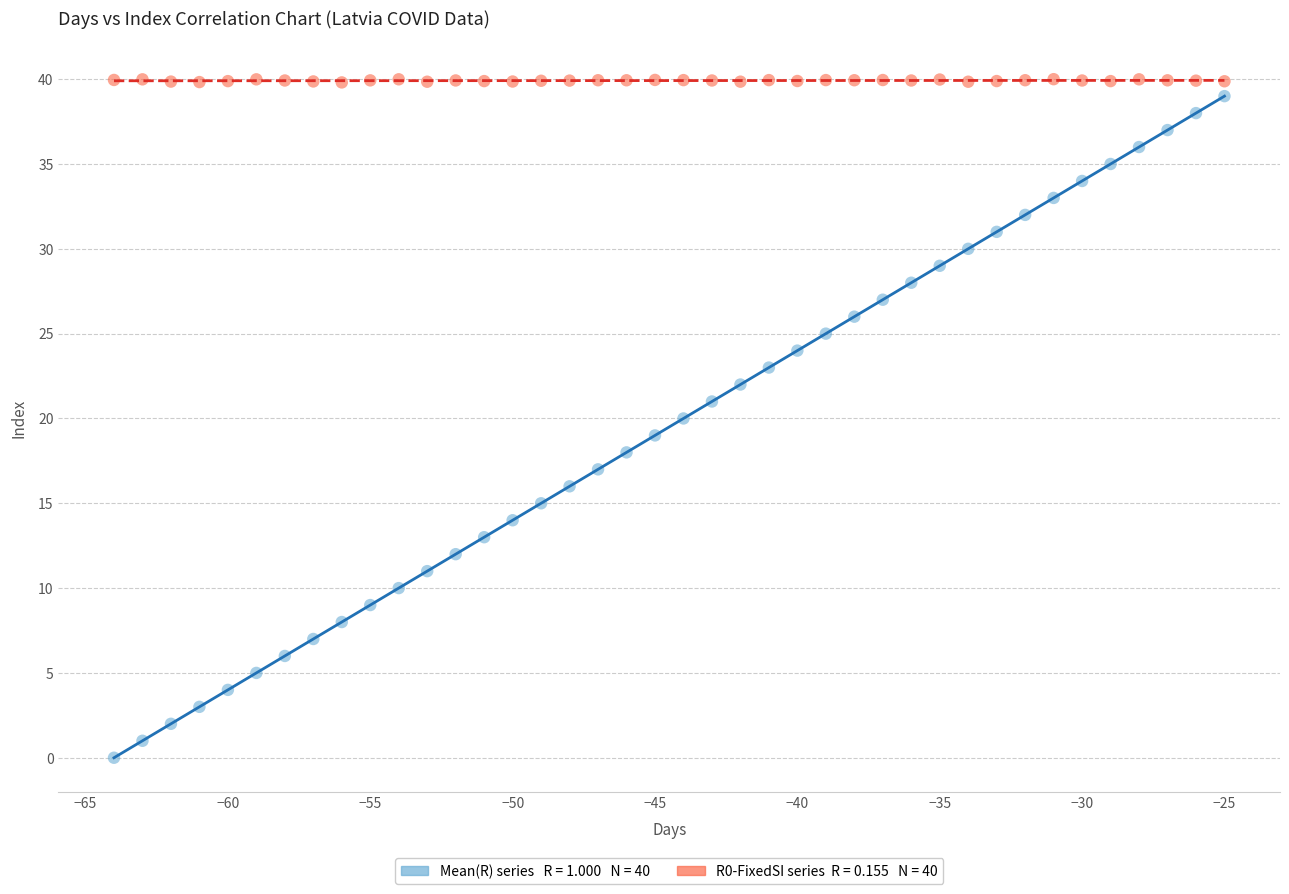

Across all data points, what is the range of Y values (max minus min)?

40.0